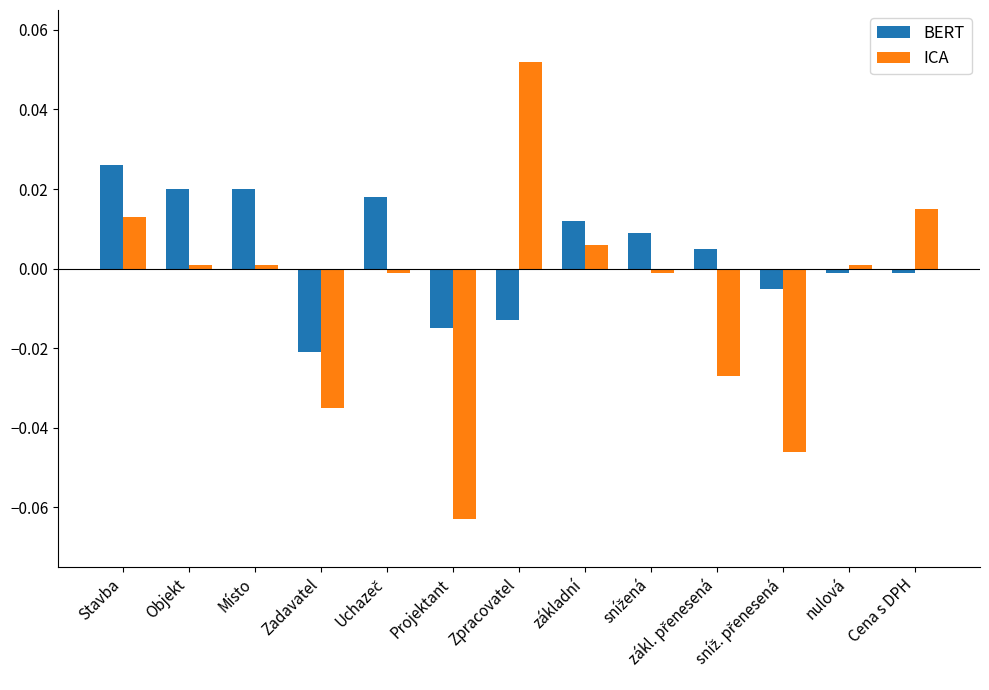

Which category has the lowest value across all series?

Projektant